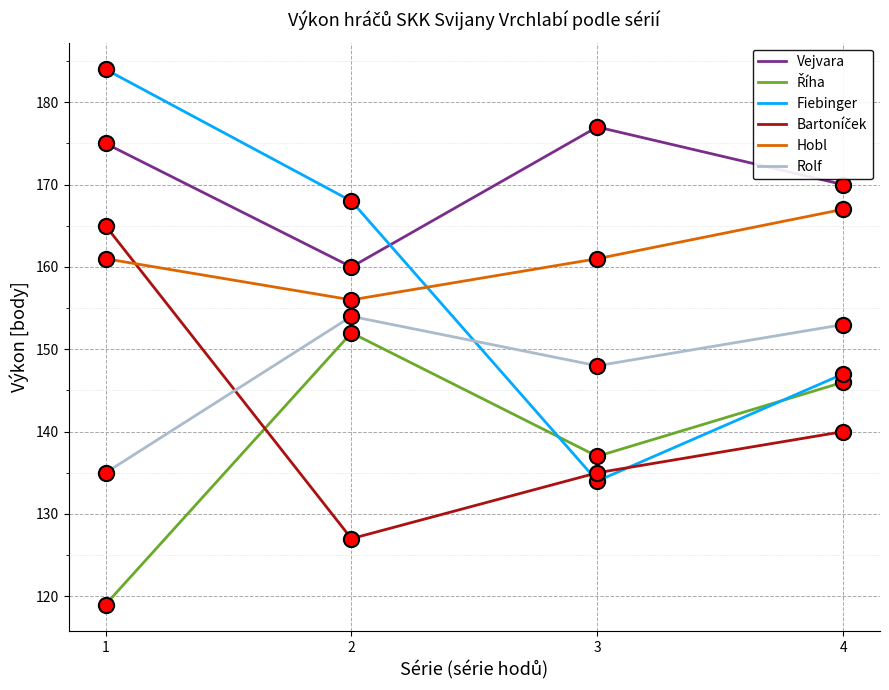

Which series has the largest total across all categories?

Vejvara